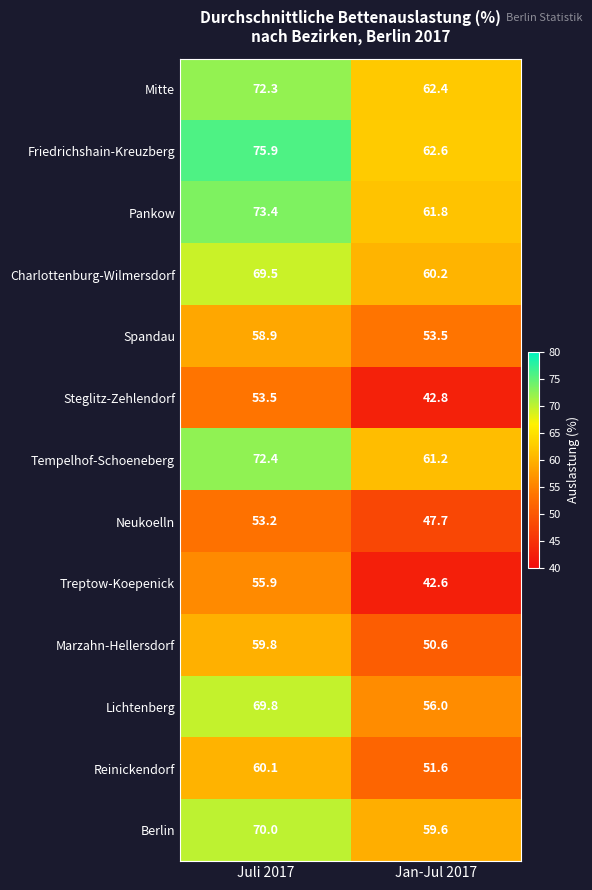

Is it true that Neukoelln equals 53.2 at Juli 2017?

True